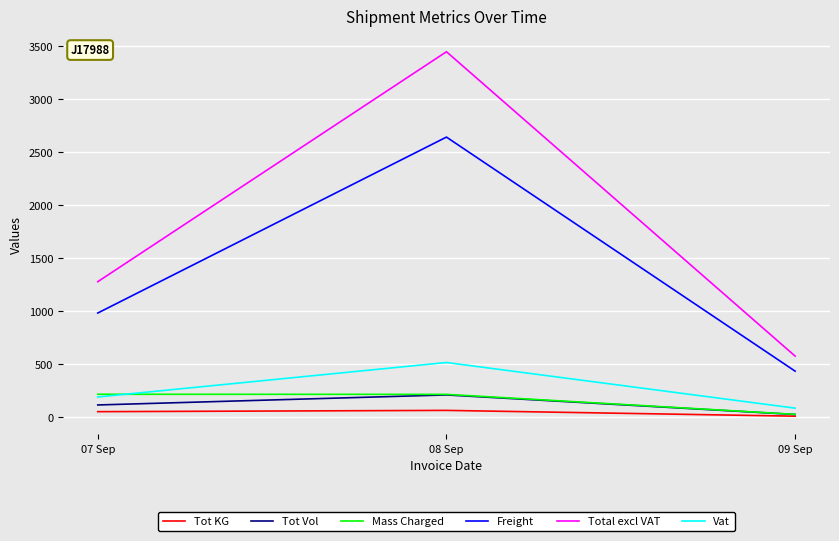

What is the sum of the Tot Vol values at 07 Sep and 09 Sep?

143.7